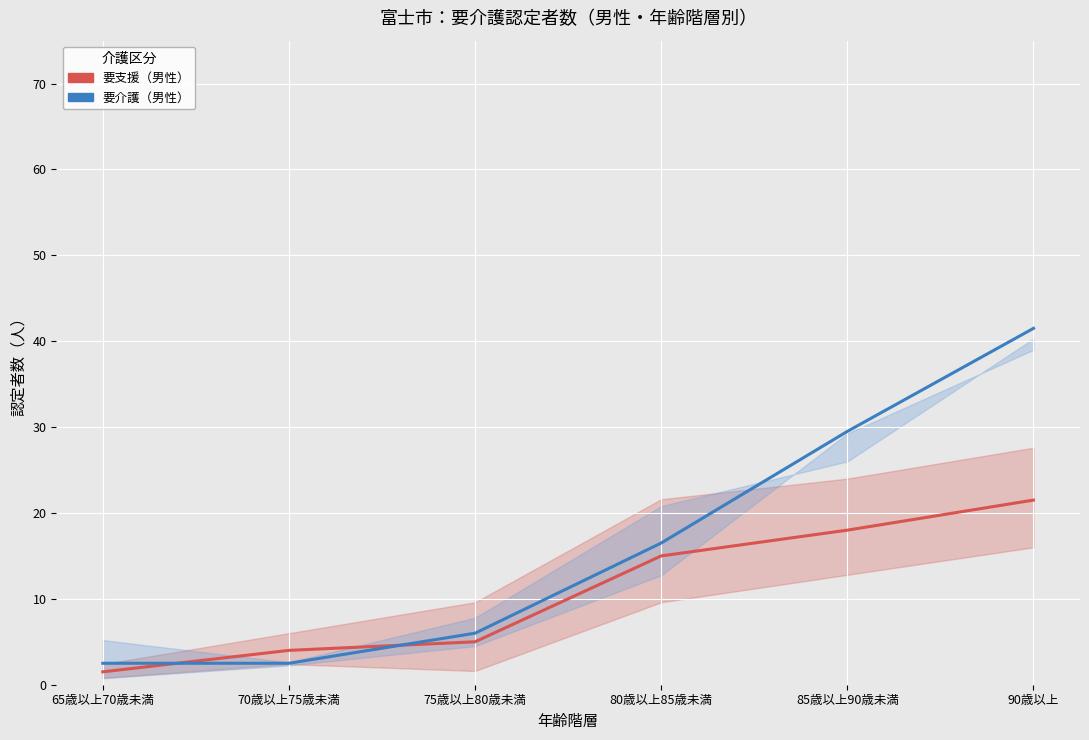

What is the highest value of the 要介護（男性） series?

41.5